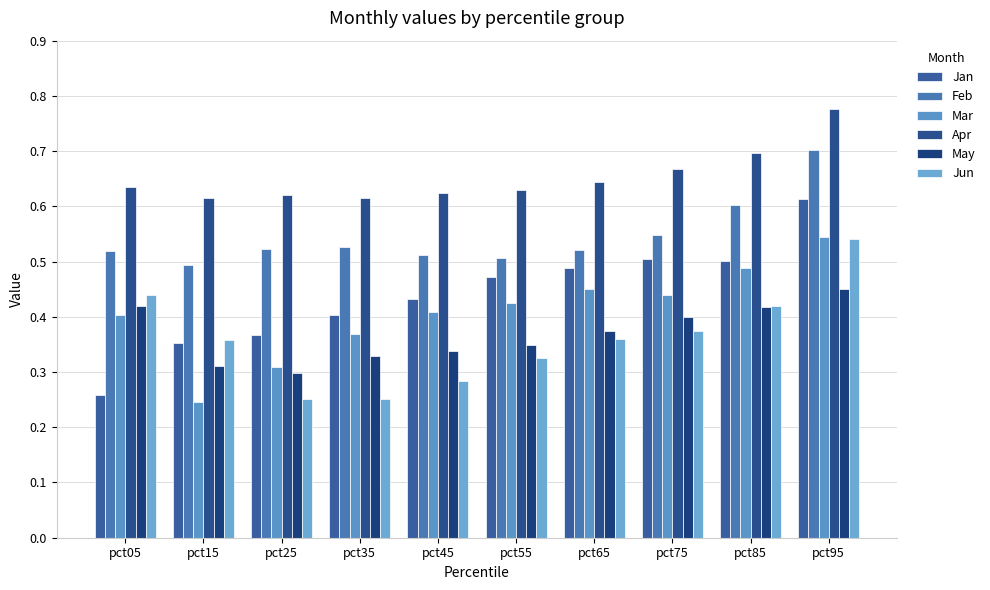

Does the chart contain any negative values?

No